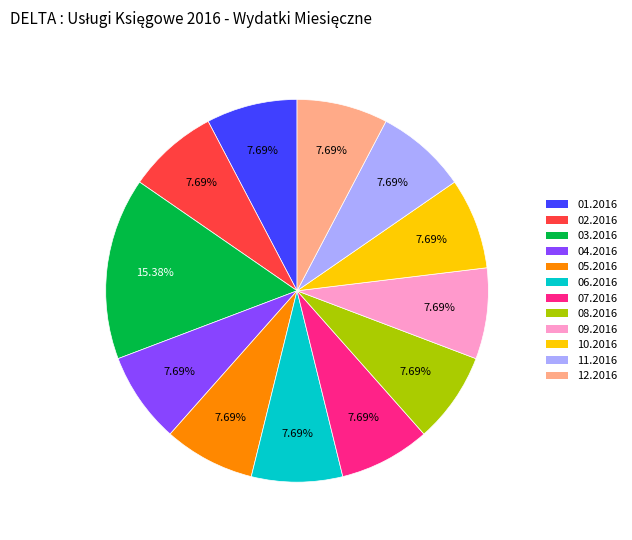

Is there any slice that represents more than half of the pie?

No